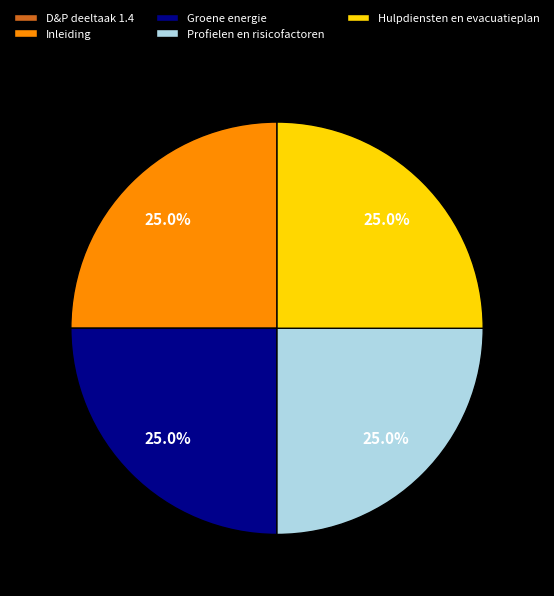

Does Inleiding represent more than half of the total?

No